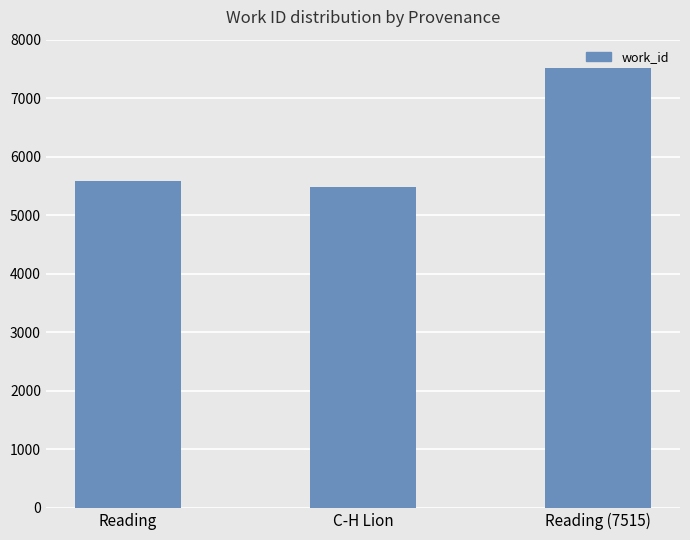

What is the average value?

6193